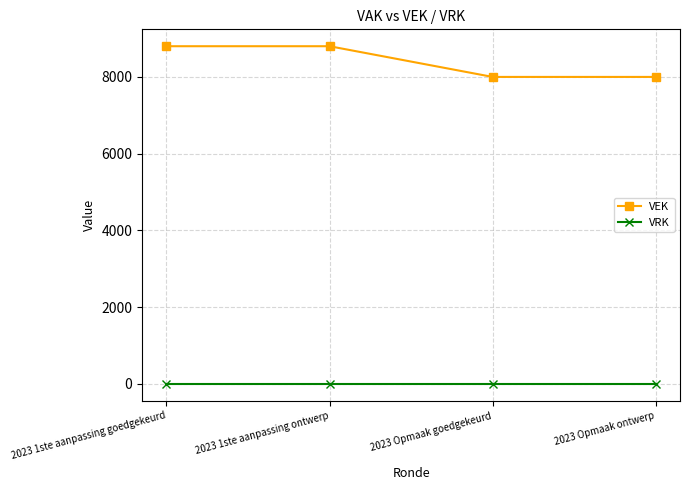

Rank the series by their maximum value, from highest to lowest.

VEK, VRK